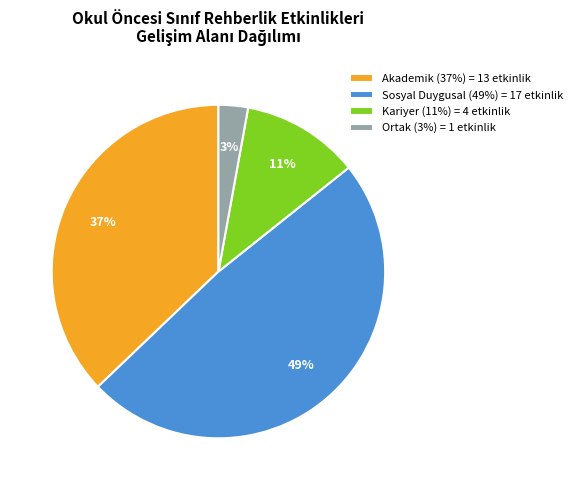

Combined, do Kariyer (11%) = 4 etkinlik and Ortak (3%) = 1 etkinlik account for over 50%?

No